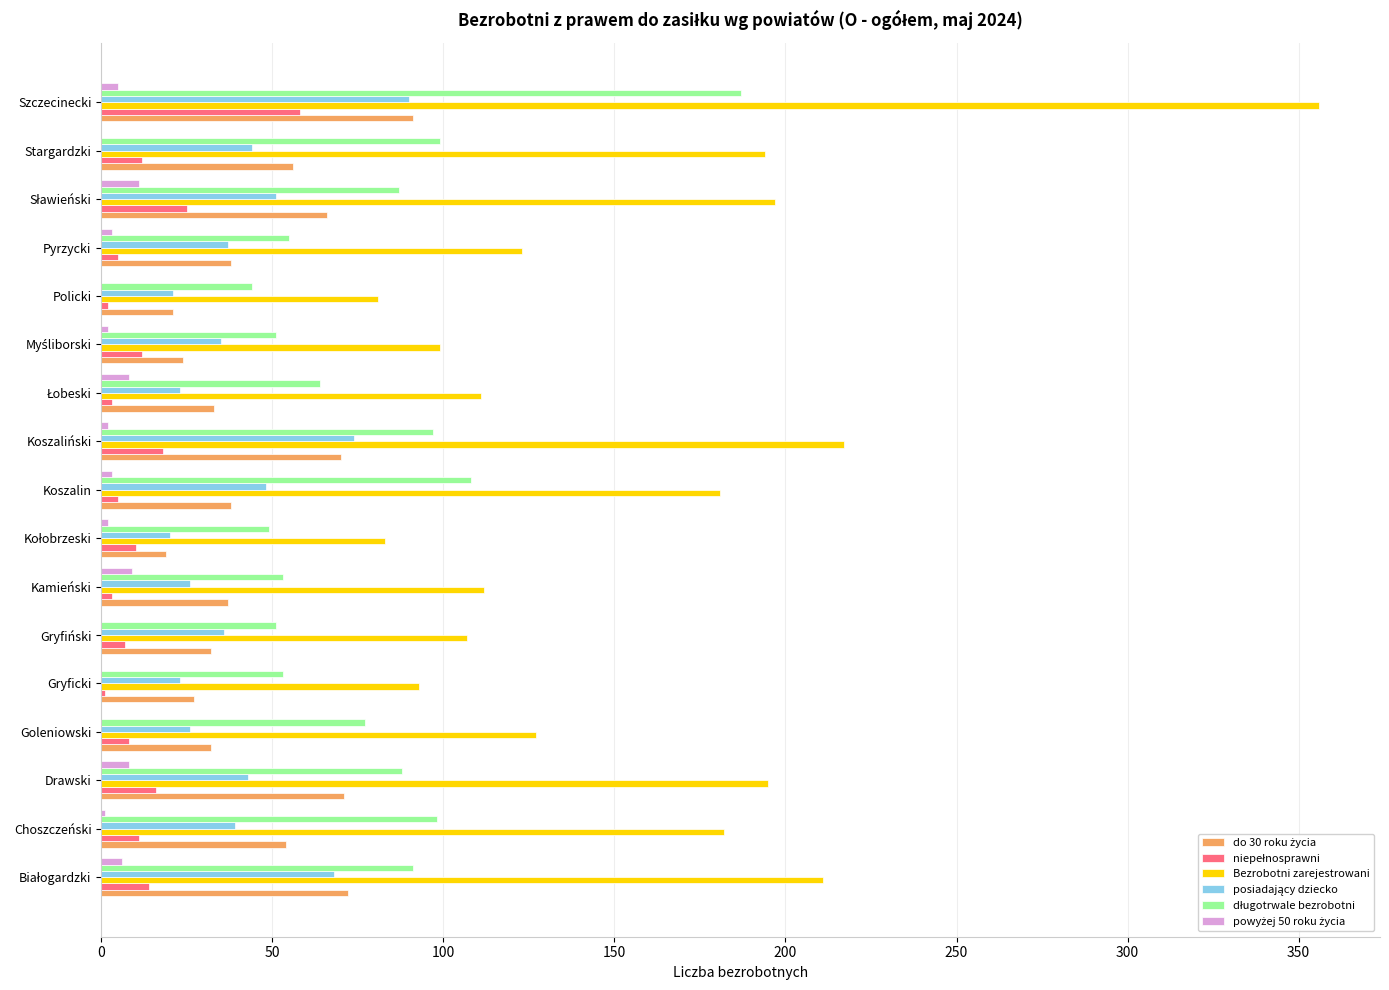

The Bezrobotni zarejestrowani series shows 81 at Policki. True or false?

True